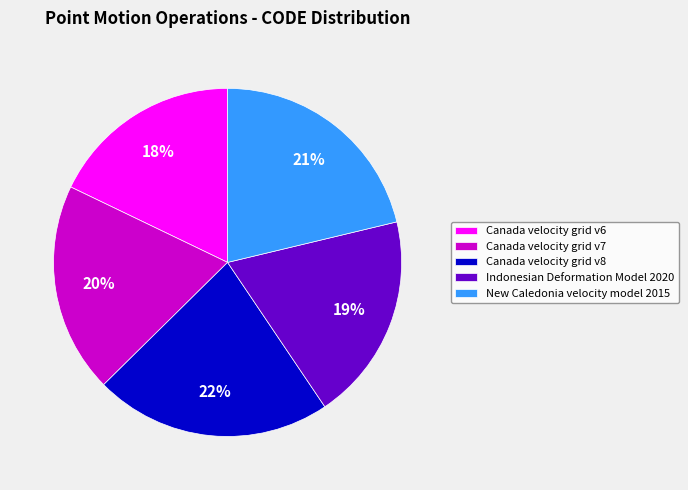

To the nearest percent, what portion does Canada velocity grid v8 represent?

22%